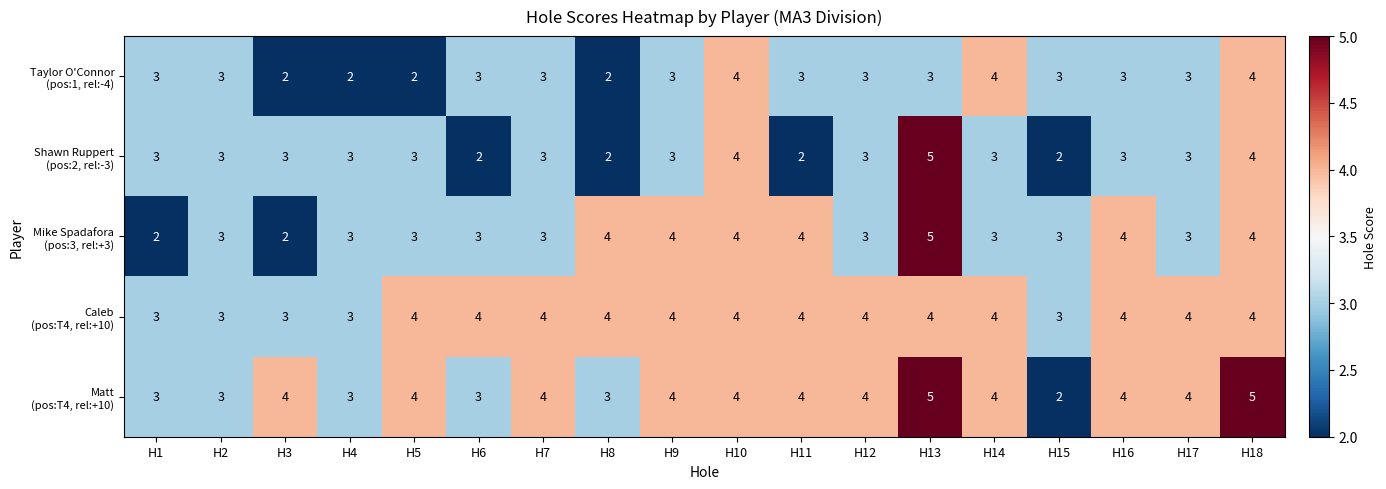

At which category is the sum across all series the highest?

H13